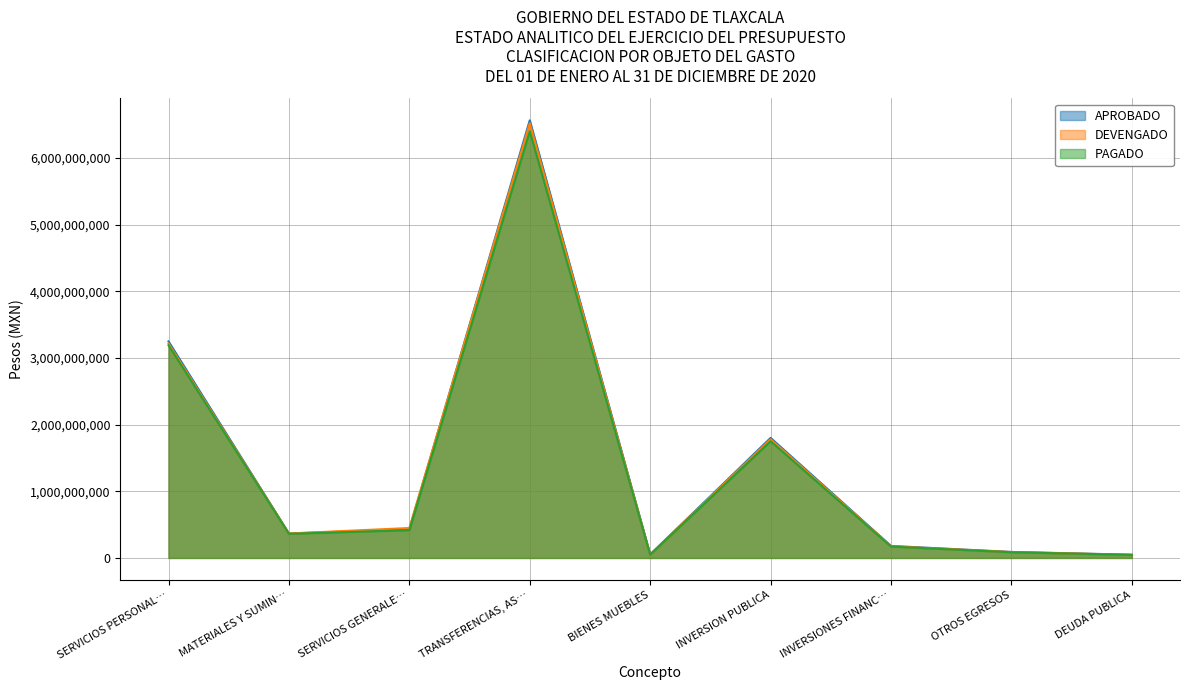

Rank the categories by APROBADO value from lowest to highest.

DEUDA PUBLICA, BIENES MUEBLES, OTROS EGRESOS, INVERSIONES FINANC…, MATERIALES Y SUMIN…, SERVICIOS GENERALE…, INVERSION PUBLICA, SERVICIOS PERSONAL…, TRANSFERENCIAS, AS…